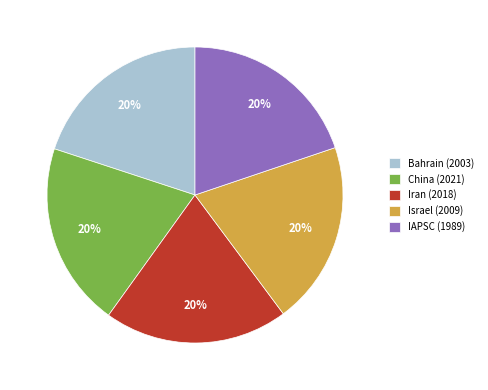

Approximately how many times larger is the value at IAPSC (1989) compared to Israel (2009)?

1.0